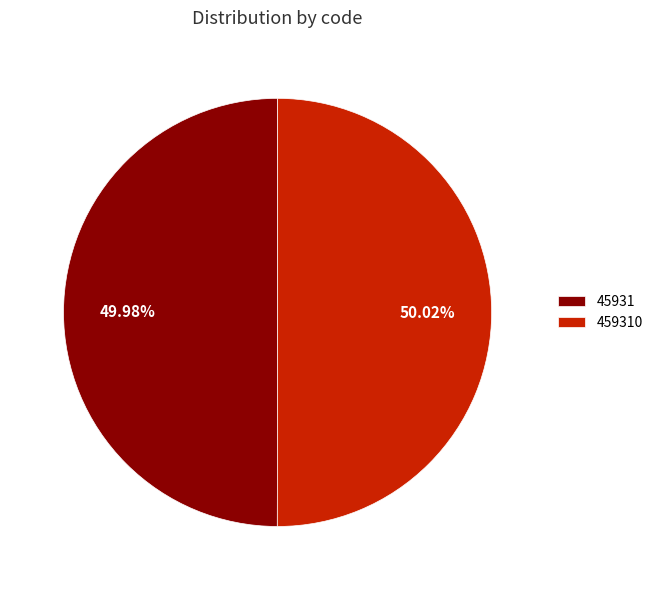

To the nearest percent, what portion does 45931 represent?

50%